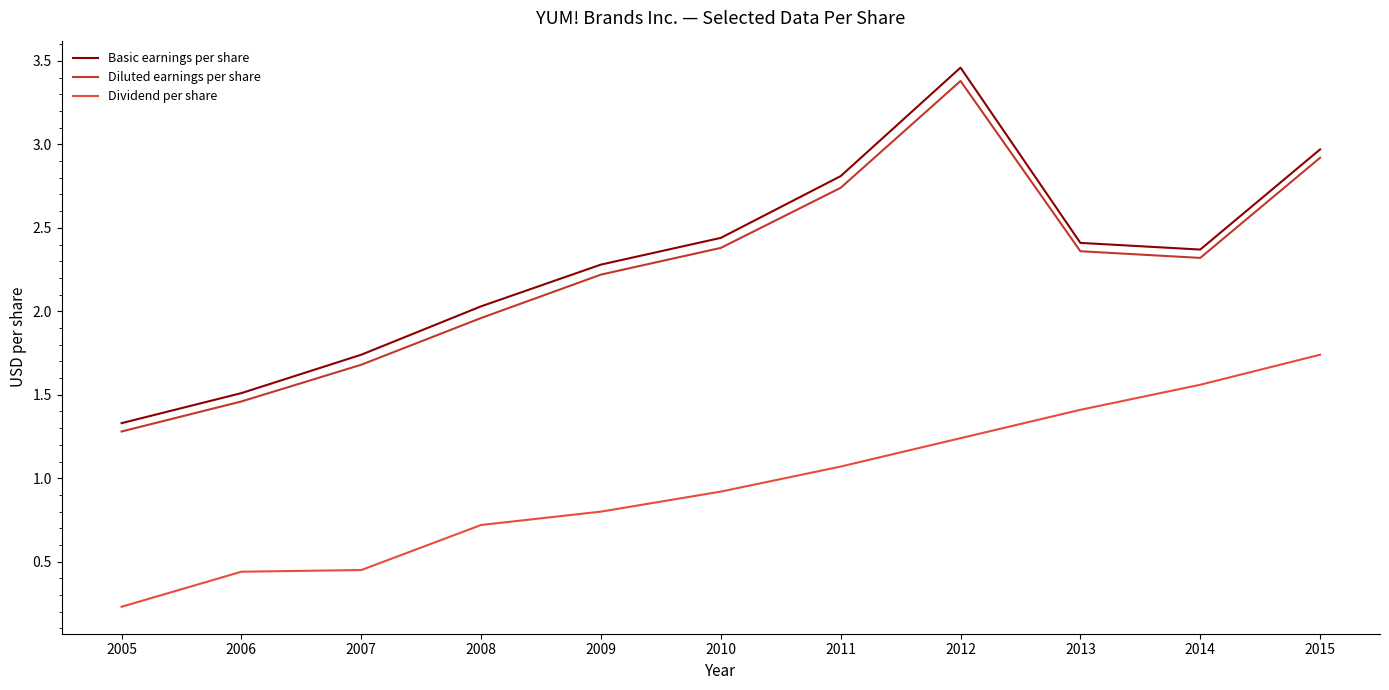

True or false: Diluted earnings per share and Dividend per share intersect in this chart.

False